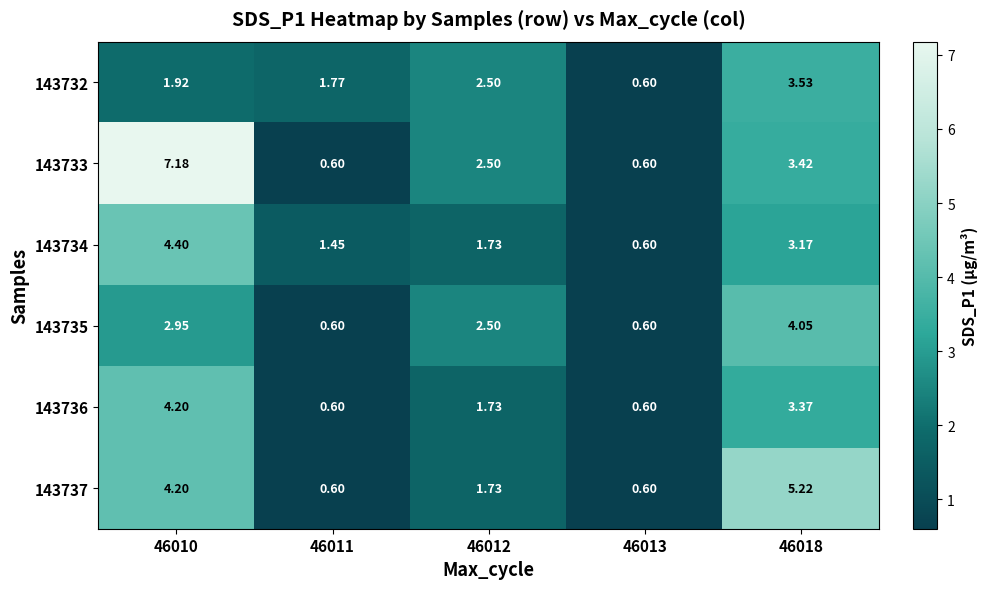

Is the value of 143735 at 46011 greater than the value of 143734 at 46012?

No